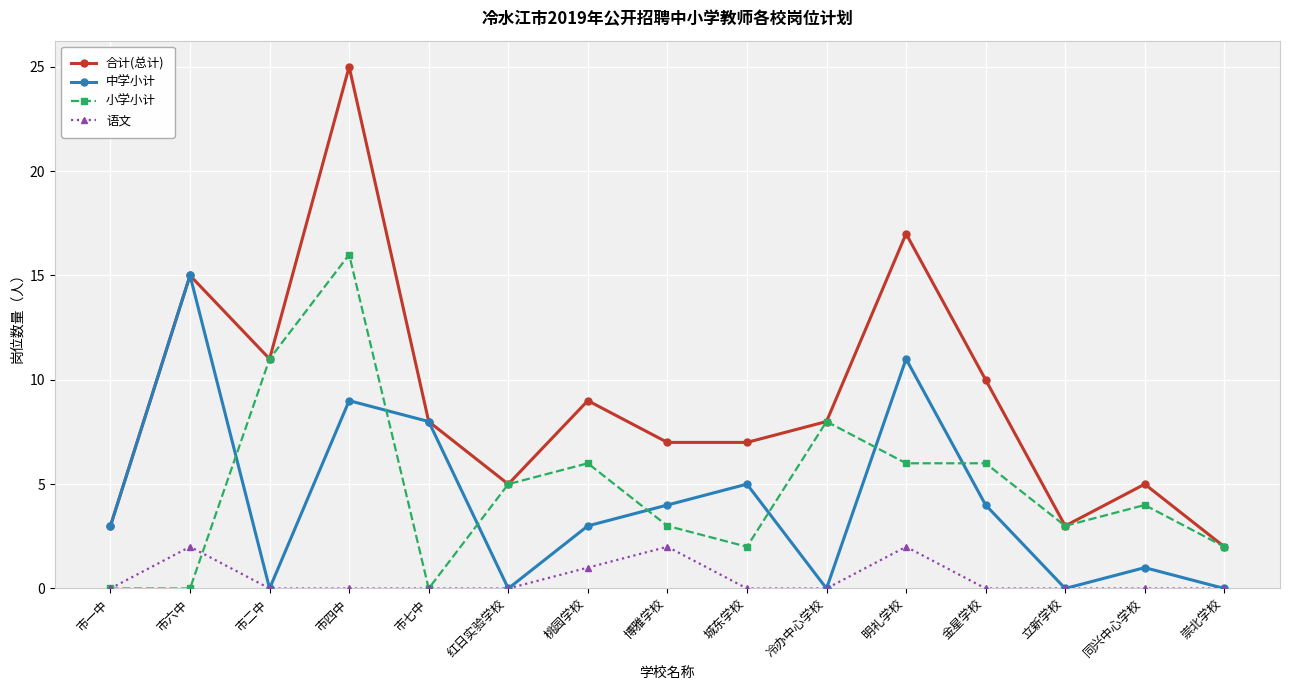

What is the label of the 15th point from the right?

市一中